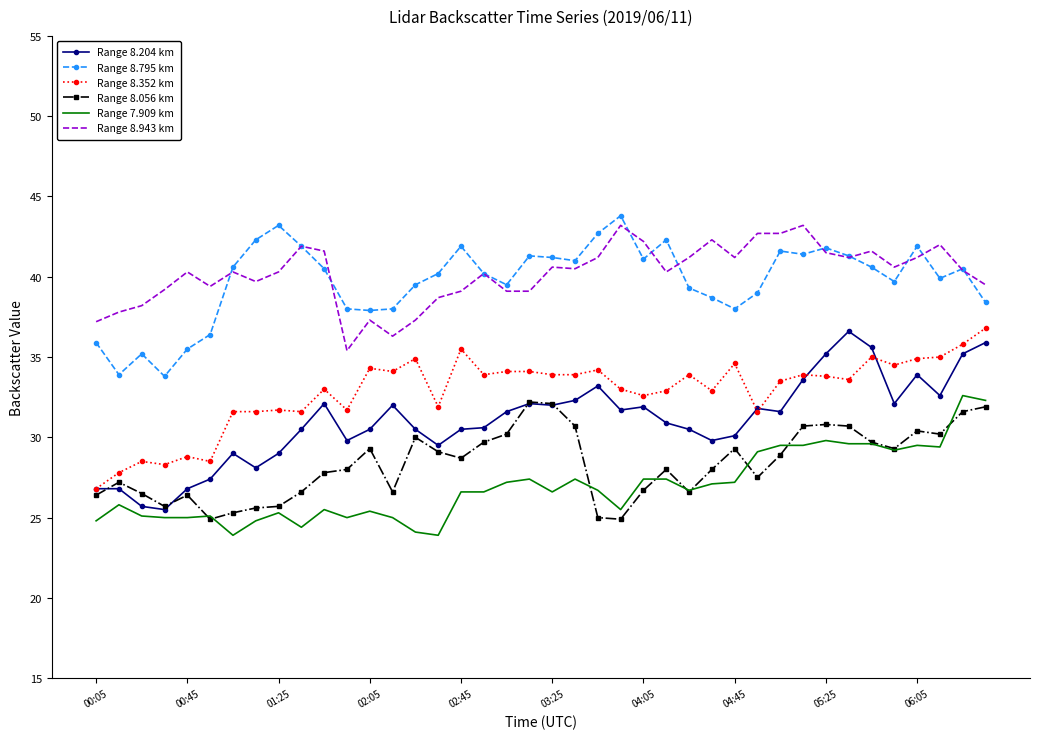

What is the minimum value for Range 8.943 km?

35.4